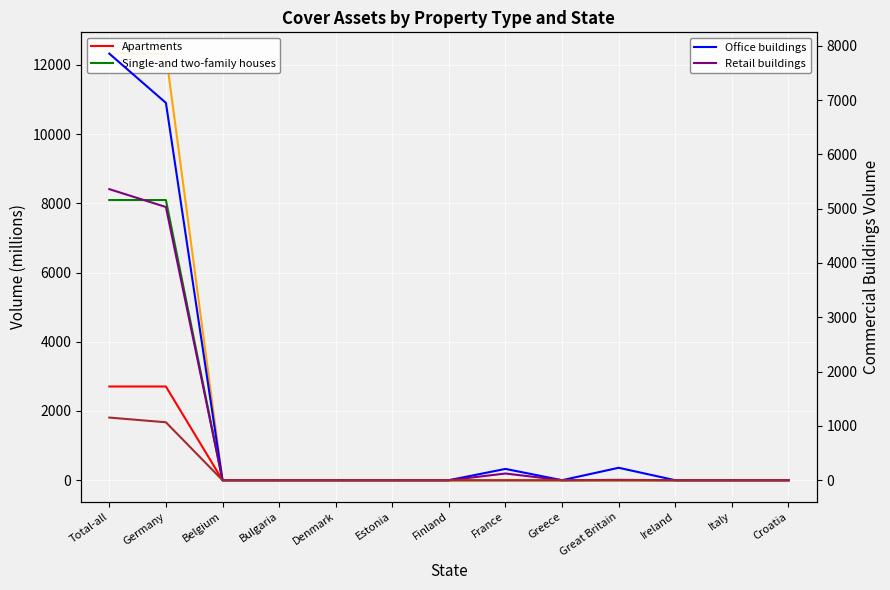

In Retail buildings, how many points are lower than both neighbors (excluding endpoints)?

1